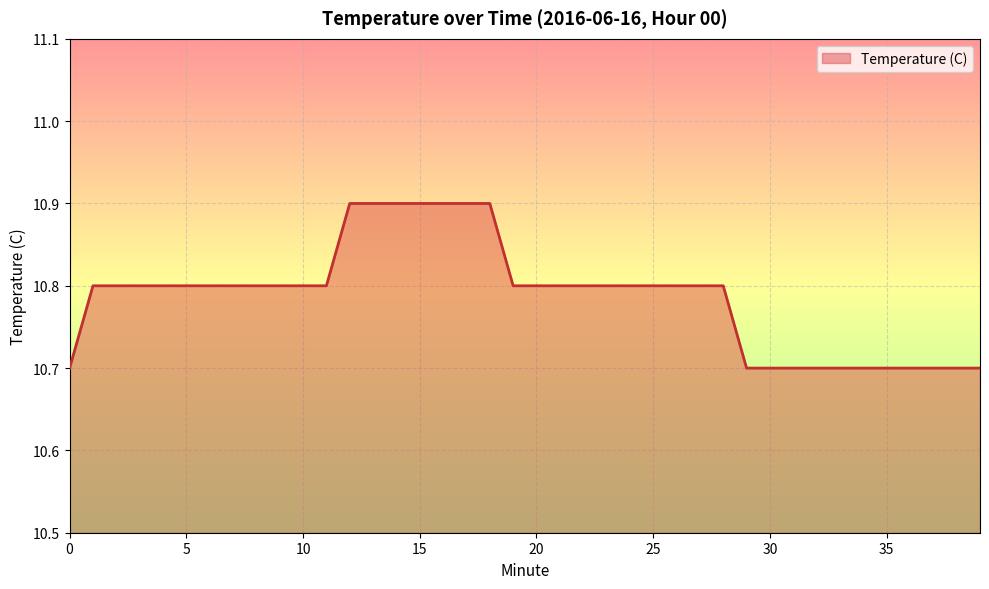

What is the maximum value shown in the chart?

10.9